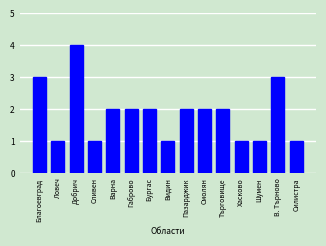

The value at Добрич is 6. True or false?

False